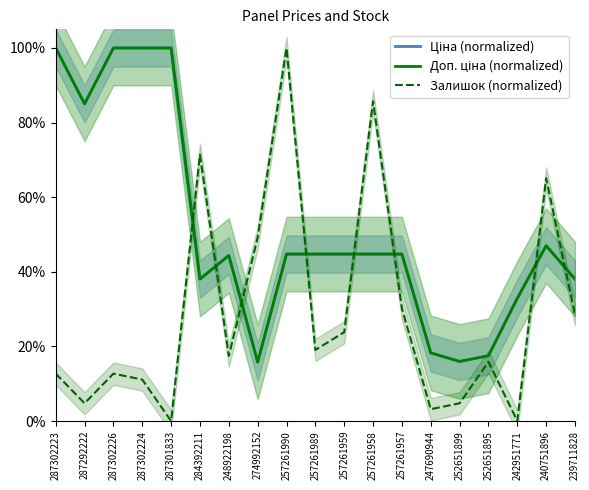

Reading left to right, transcribe all the data shown in this chart.

Ціна (normalized): 100.0	85.0	100.0	100.0	100.0	38.1	44.4	15.8	44.8	44.8	44.8	44.8	44.8	18.3	16.0	17.5	32.9	47.0	38.1
Доп. ціна (normalized): 100.0	85.0	100.0	100.0	100.0	38.1	44.4	15.8	44.8	44.8	44.8	44.8	44.8	18.3	16.0	17.5	32.9	47.0	38.1
Залишок (normalized): 12.7	4.8	12.7	11.1	0.0	71.4	17.5	49.2	100.0	19.0	23.8	85.7	30.2	3.2	4.8	15.9	0.0	65.1	28.6